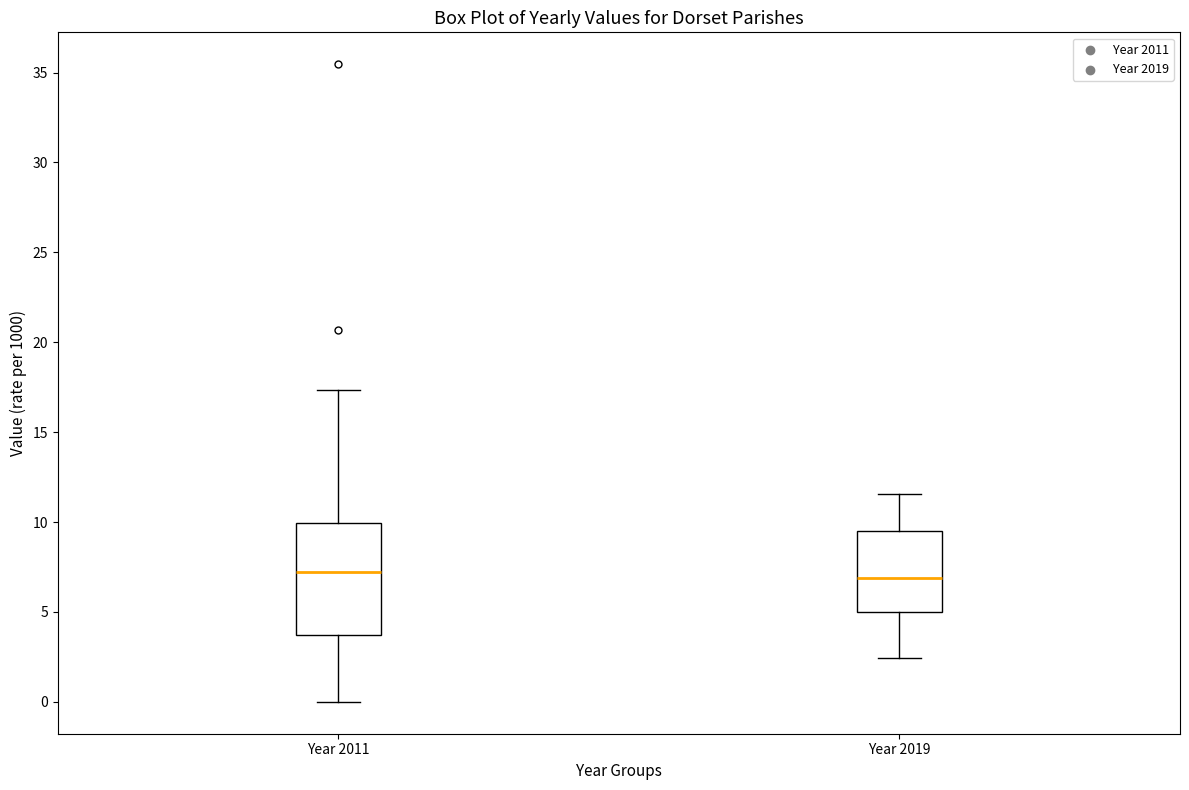

Reading left to right, read every box against the y-axis: the position of its median line, the range the box covers, and the ends of its whiskers. The values are not printed on the chart, so give them approximately, as read against the axis.

Year 2011: median 7.0, box 3.5 to 10.0, whiskers 0.0 to 17.5
Year 2019: median 7.0, box 5.0 to 9.5, whiskers 2.5 to 11.5